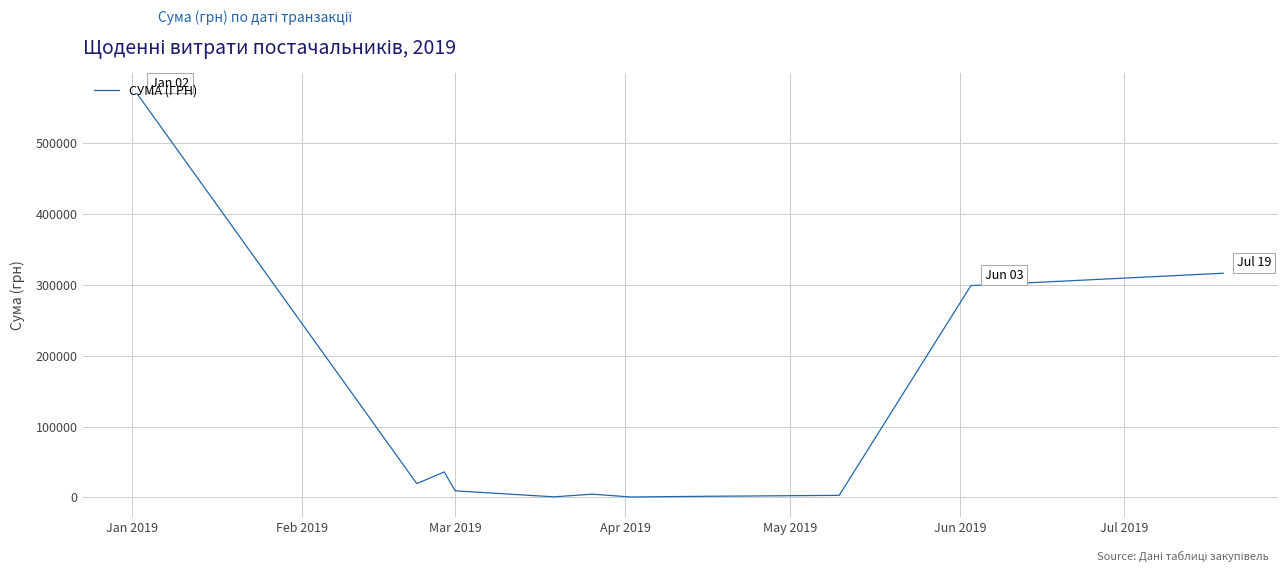

What is the greatest value displayed?

570393.1